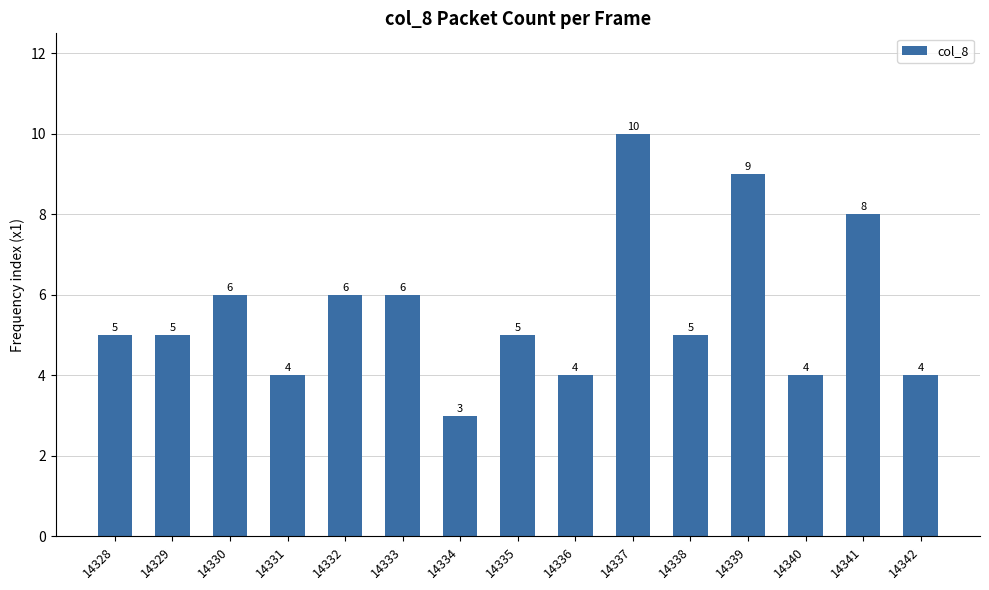

What is the maximum value shown in the chart?

10